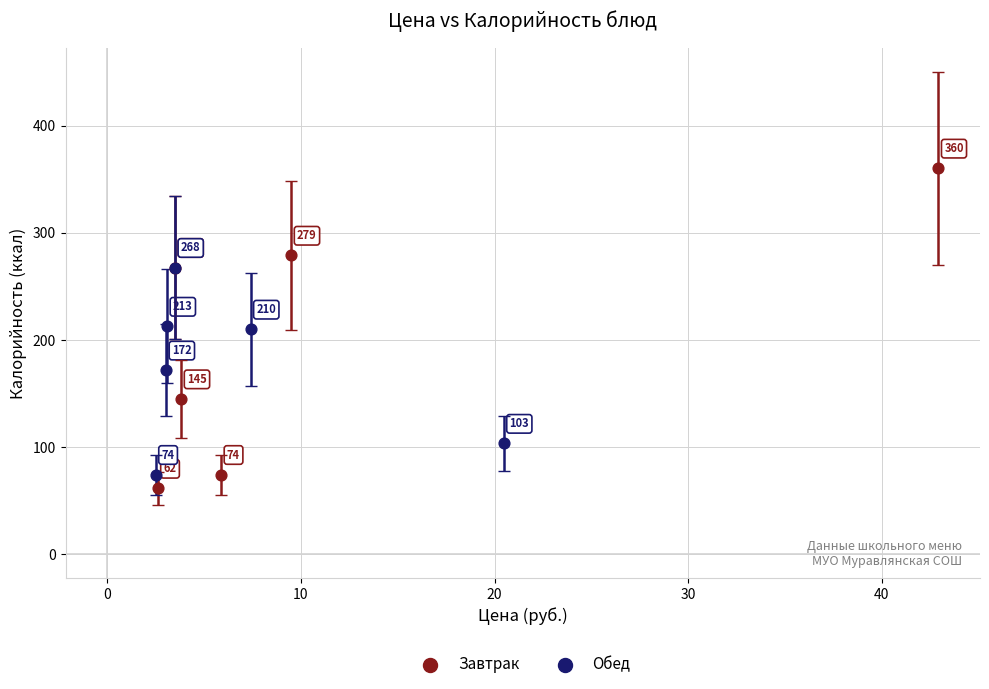

What are all the series names shown in the legend?

Завтрак, Обед